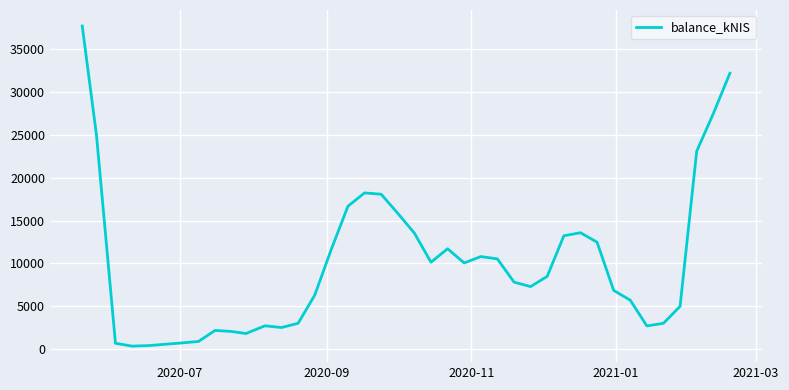

What is the greatest value displayed?

37735.1